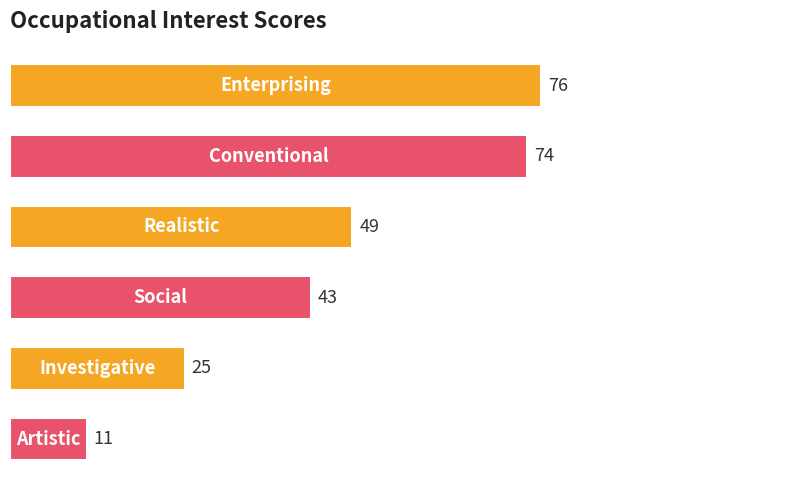

What is the value of the 4th bar from the top?

43